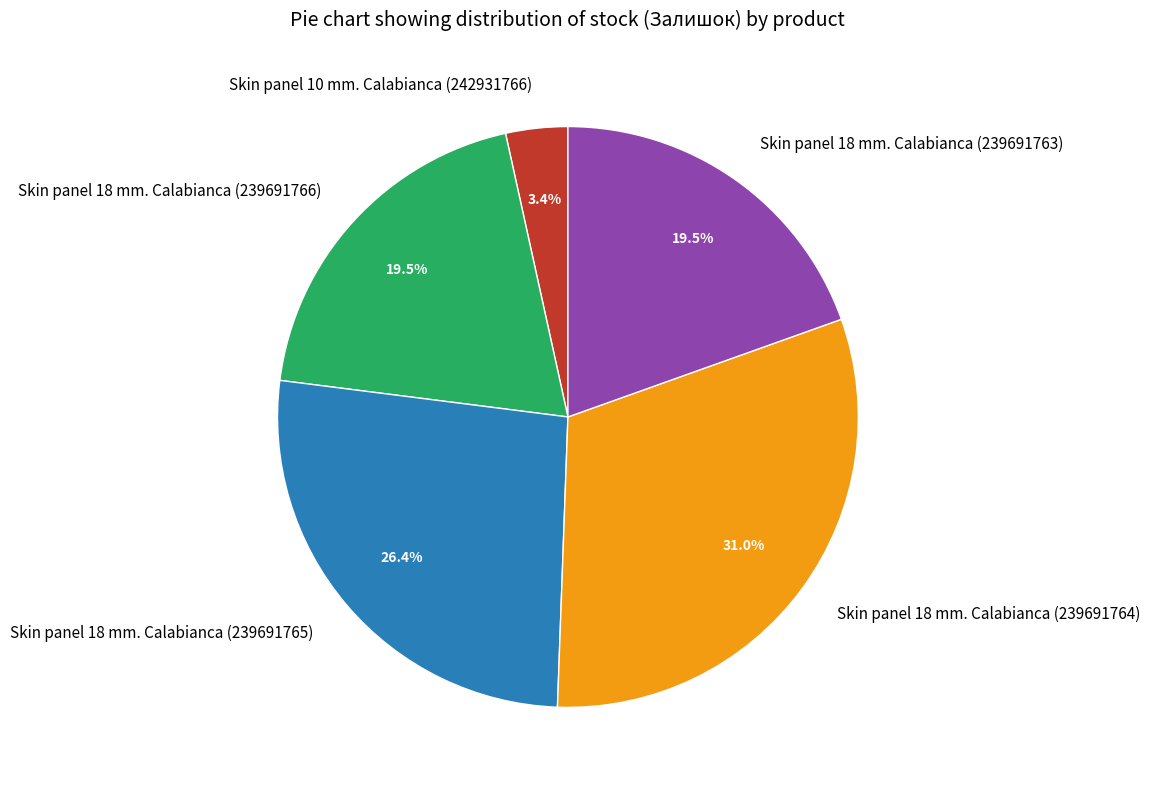

Is there any slice that represents more than half of the pie?

No